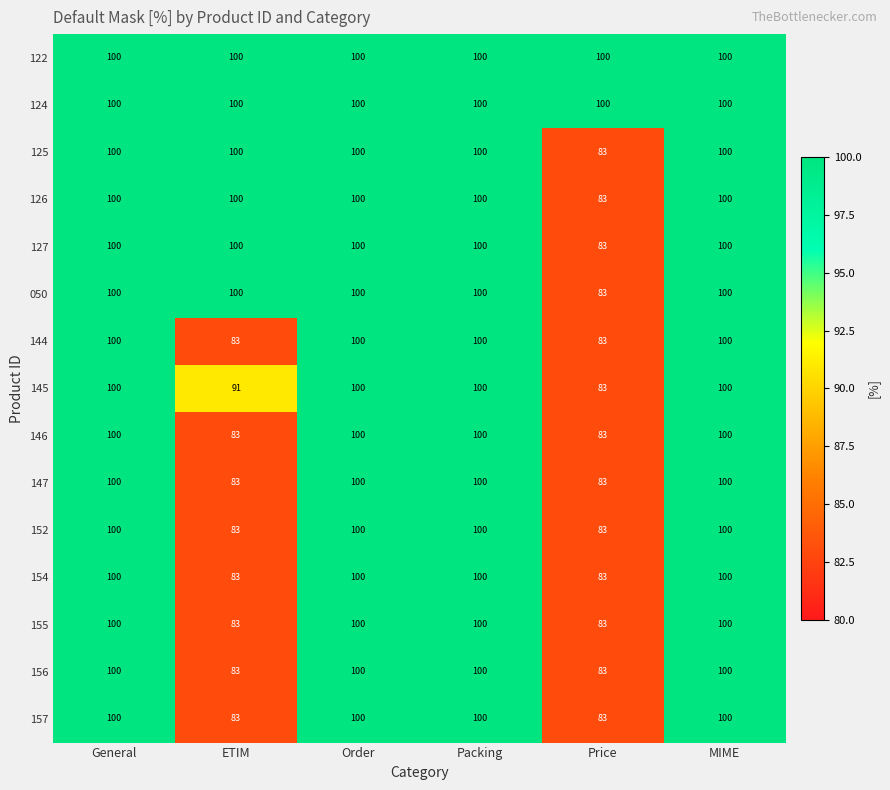

The value of 126 at Order is 178. True or false?

False